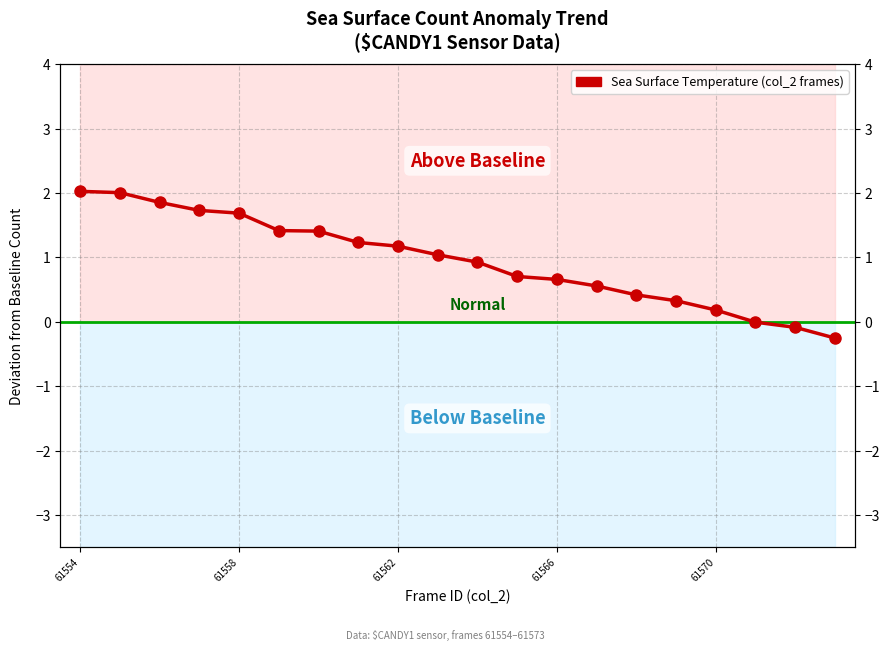

What position from the left is 61558?

2